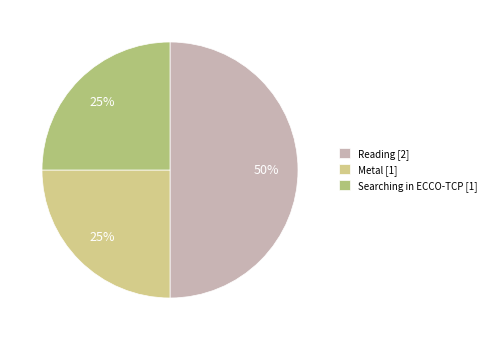

To the nearest percent, what is the combined percentage of Reading and Metal?

75%